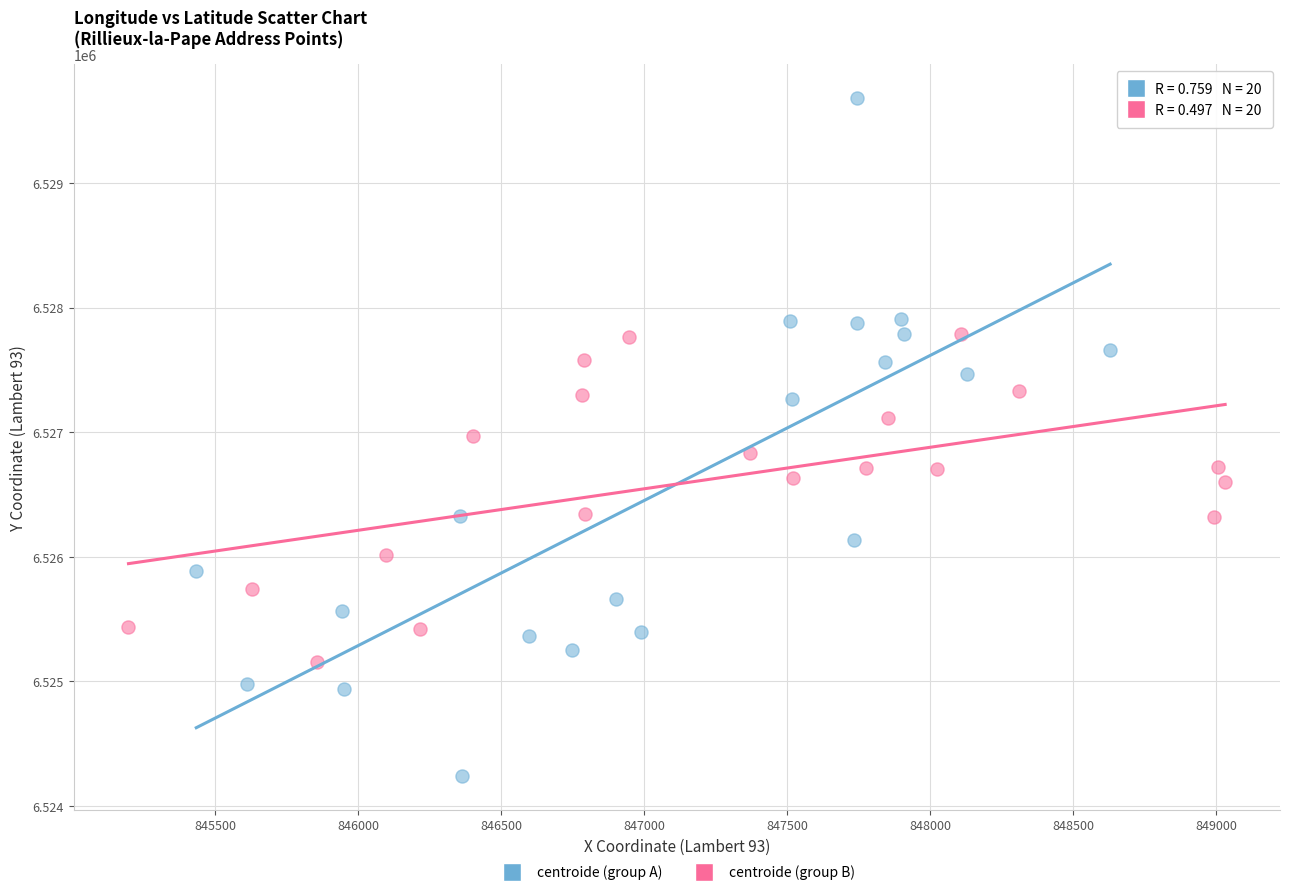

Which series has the widest spread of Y values?

centroide (group A)